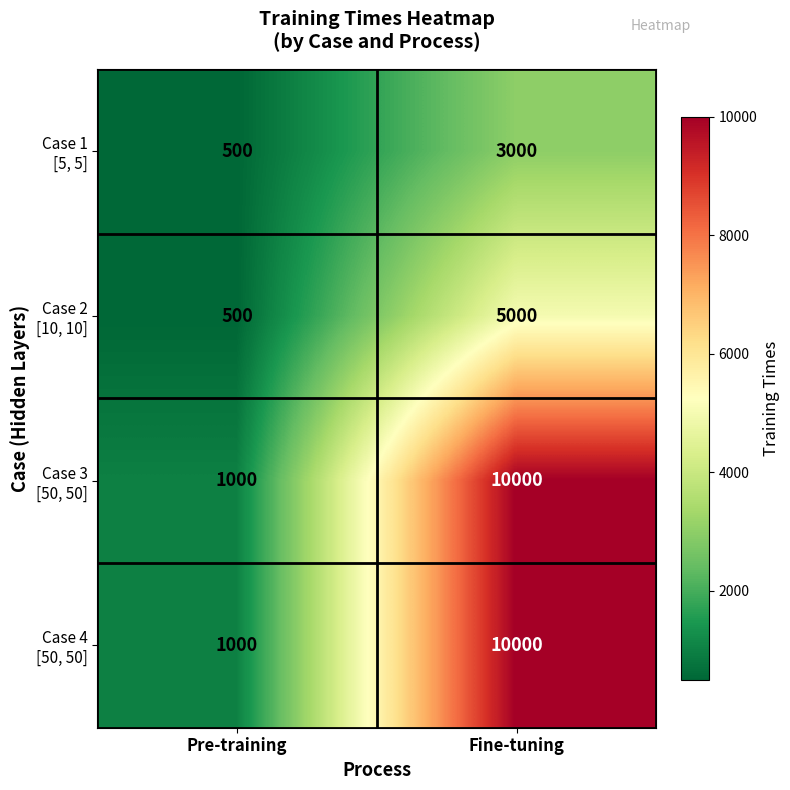

What is the greatest value displayed?

10000